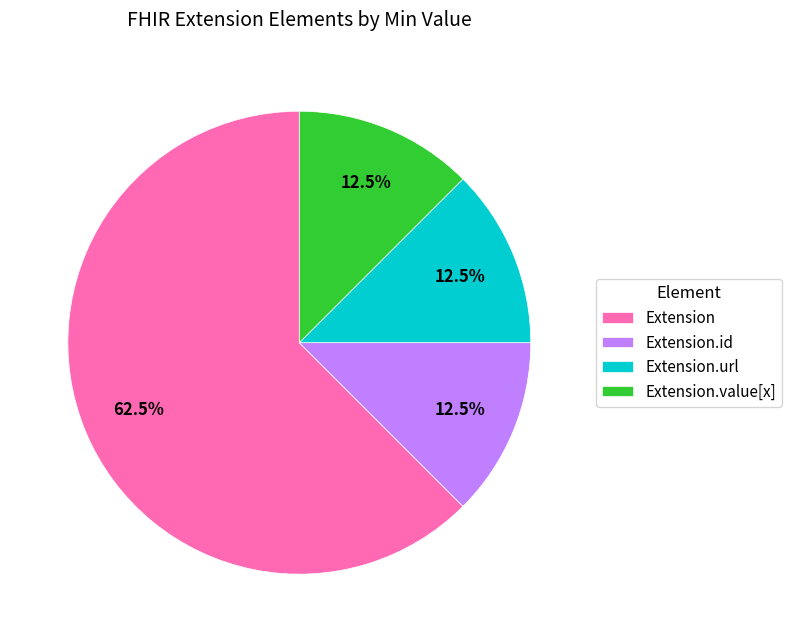

Which slice is the largest?

Extension